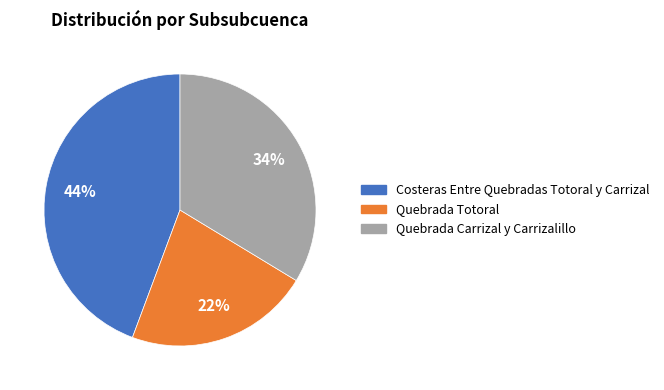

To the nearest percent, what portion does Quebrada Carrizal y Carrizalillo represent?

34%